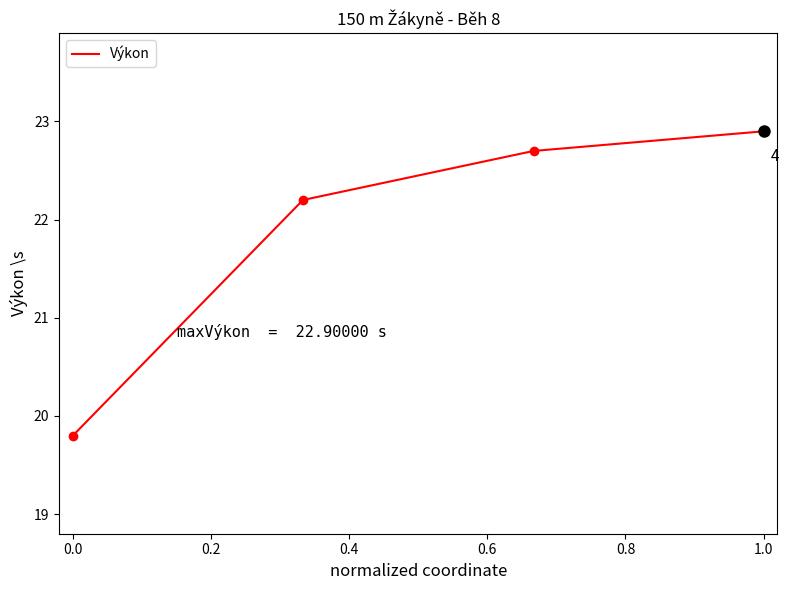

What is the smallest value displayed?

19.8